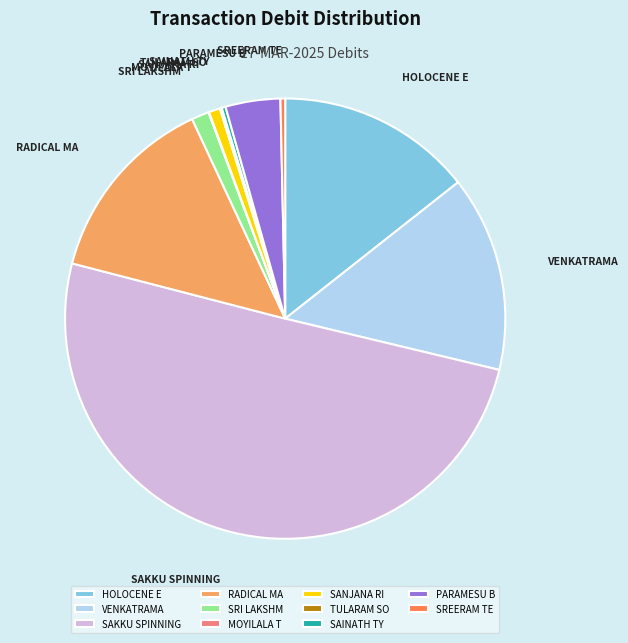

Is the sum of SANJANA RI and VENKATRAMA greater than half?

No